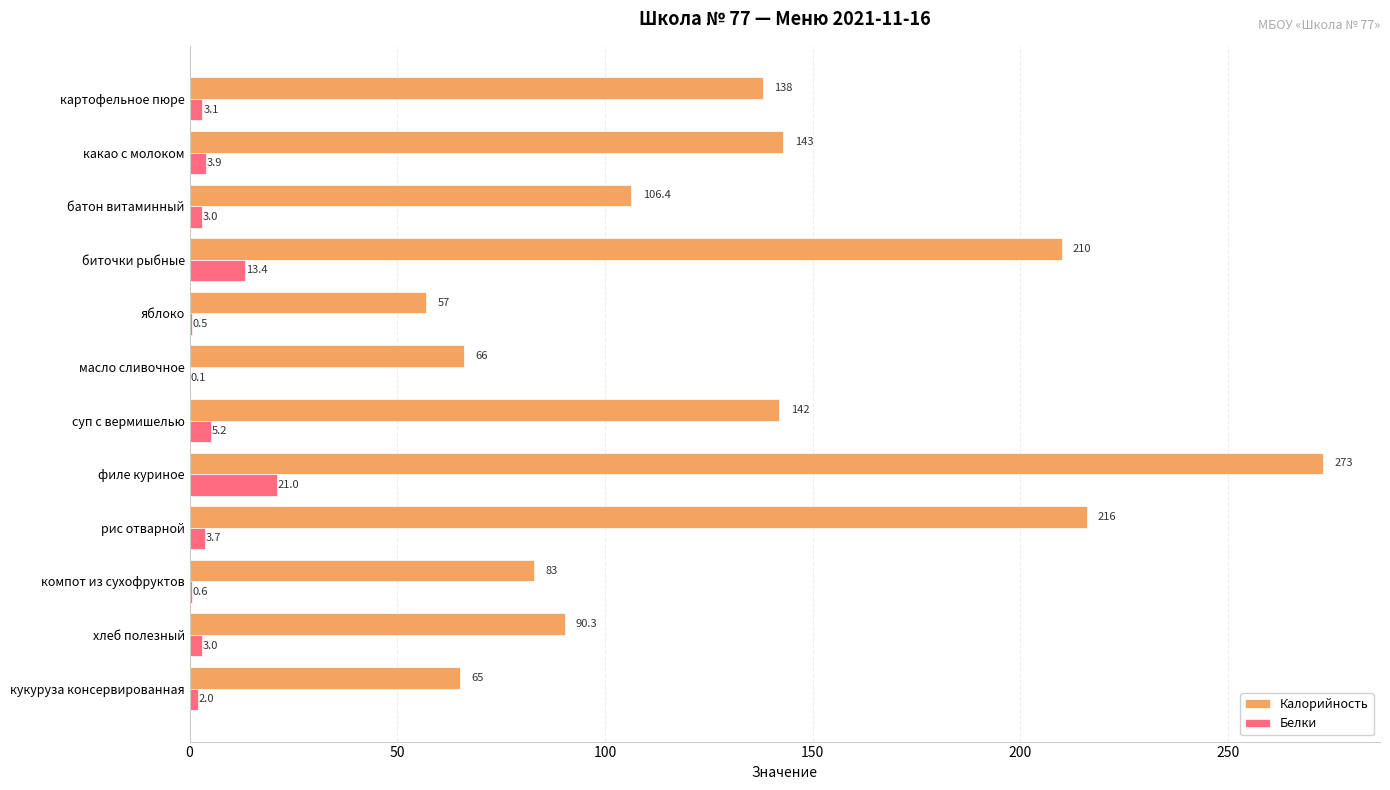

Which series has the largest total across all categories?

Калорийность